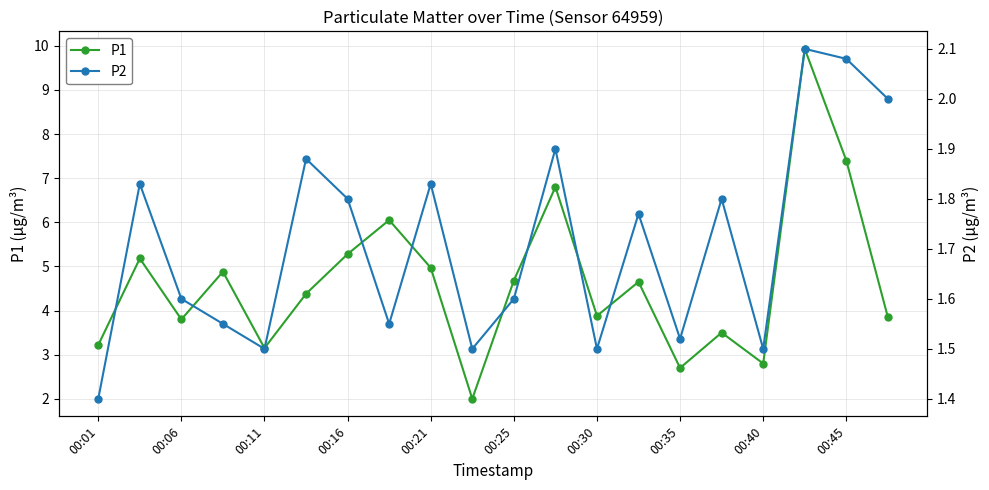

What are all the series names shown in the legend?

P1, P2